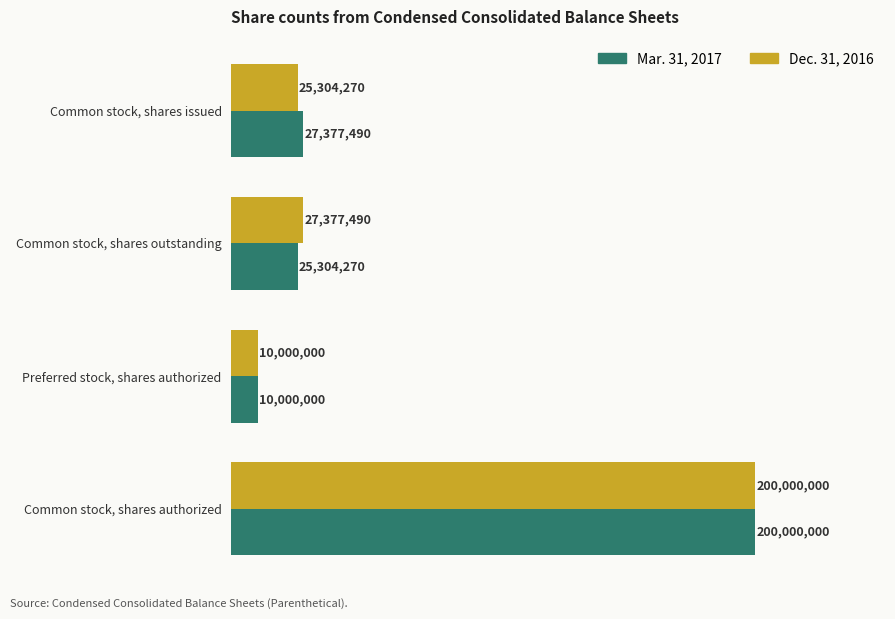

What is the sum of all Dec. 31, 2016 values?

262681760